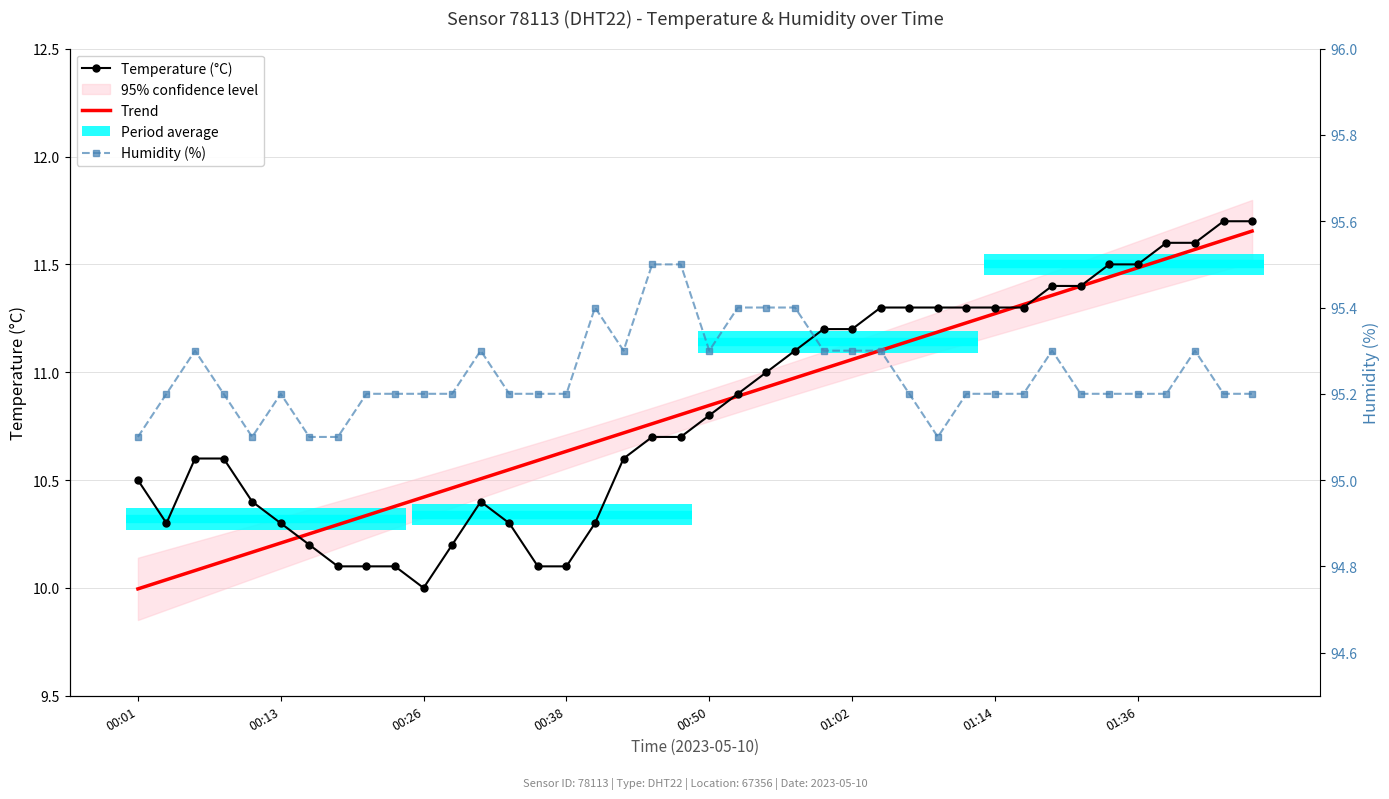

What is the difference between the Humidity (%) values at 25 and 13?

0.1